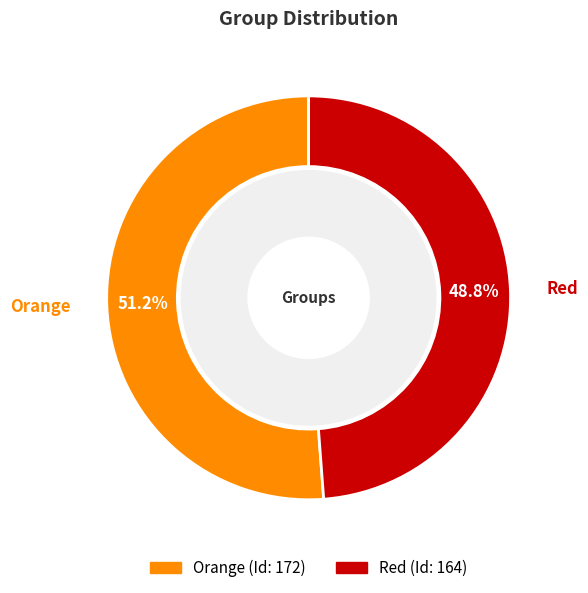

Is there any slice that represents more than half of the pie?

Yes